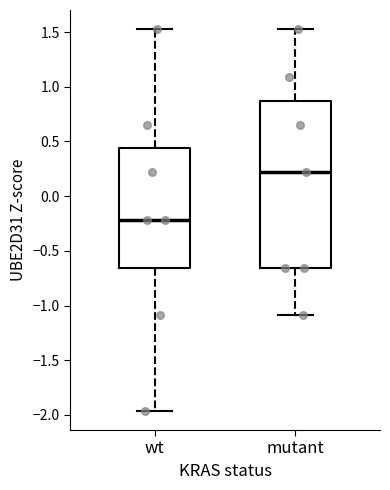

Where does the lower whisker of the box for mutant end on the y-axis? The values are not printed on the chart, so give them approximately, as read against the axis.

-1.10